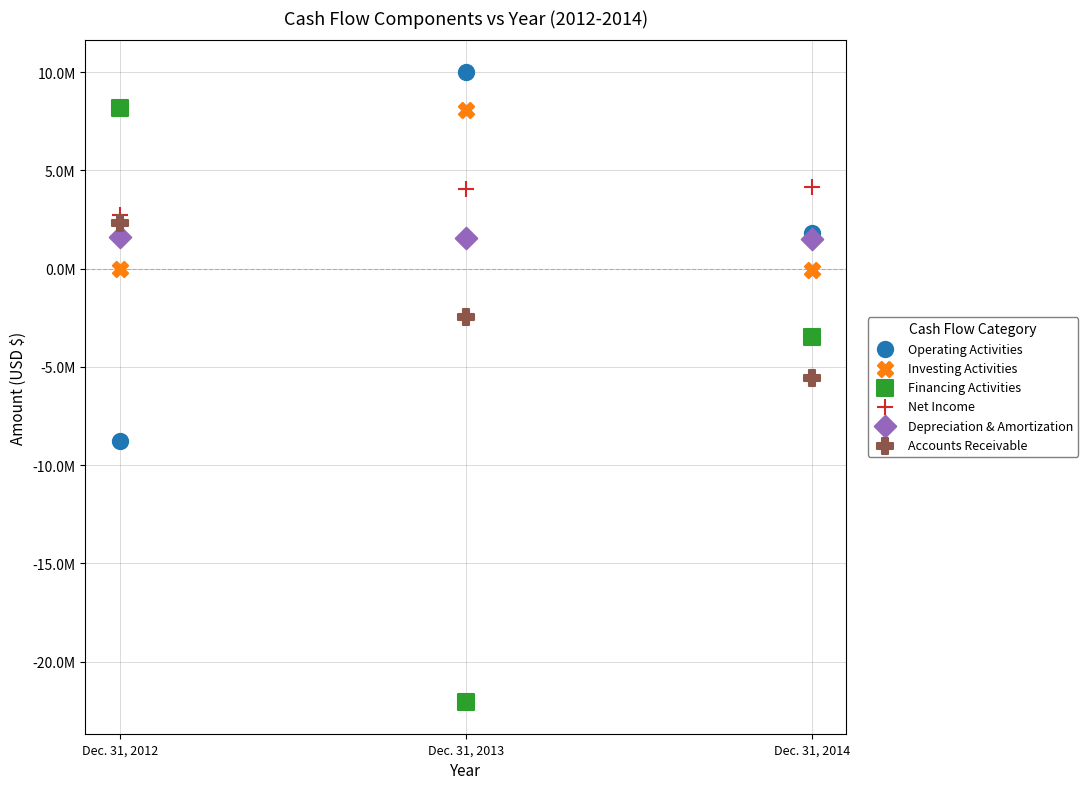

Which series reaches the maximum Y coordinate?

Operating Activities